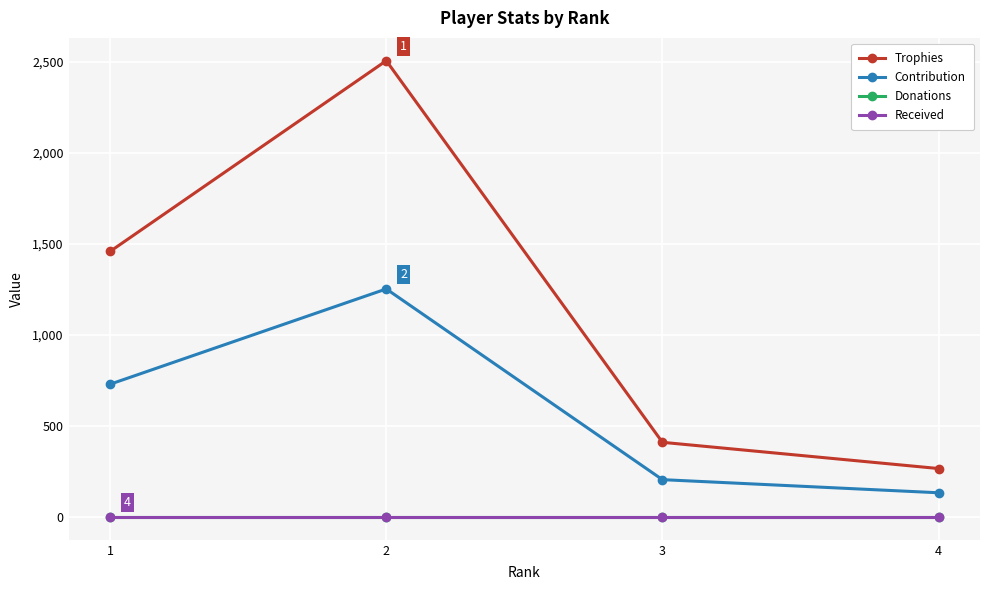

Rank the series at 3 from lowest to highest value.

Donations, Received, Contribution, Trophies